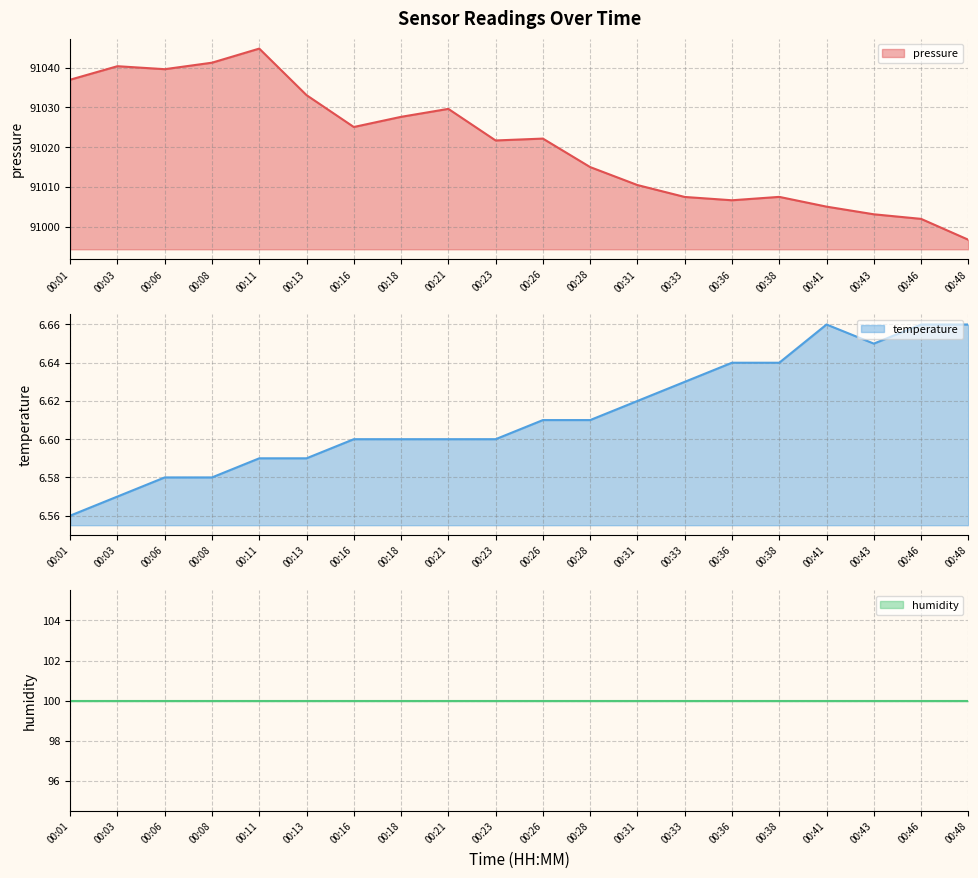

Reading left to right, list all the values displayed in this chart.

pressure (line): 00:01=91036.9	00:03=91040.3	00:06=91039.6	00:08=91041.2	00:11=91044.8	00:13=91033.1	00:16=91025.1	00:18=91027.6	00:21=91029.6	00:23=91021.7	00:26=91022.2	00:28=91015.0	00:31=91010.5	00:33=91007.5	00:36=91006.7	00:38=91007.5	00:41=91005.1	00:43=91003.2	00:46=91002.0	00:48=90996.8
temperature (line): 00:01=6.6	00:03=6.6	00:06=6.6	00:08=6.6	00:11=6.6	00:13=6.6	00:16=6.6	00:18=6.6	00:21=6.6	00:23=6.6	00:26=6.6	00:28=6.6	00:31=6.6	00:33=6.6	00:36=6.6	00:38=6.6	00:41=6.7	00:43=6.7	00:46=6.7	00:48=6.7
humidity (line): 00:01=100.0	00:03=100.0	00:06=100.0	00:08=100.0	00:11=100.0	00:13=100.0	00:16=100.0	00:18=100.0	00:21=100.0	00:23=100.0	00:26=100.0	00:28=100.0	00:31=100.0	00:33=100.0	00:36=100.0	00:38=100.0	00:41=100.0	00:43=100.0	00:46=100.0	00:48=100.0